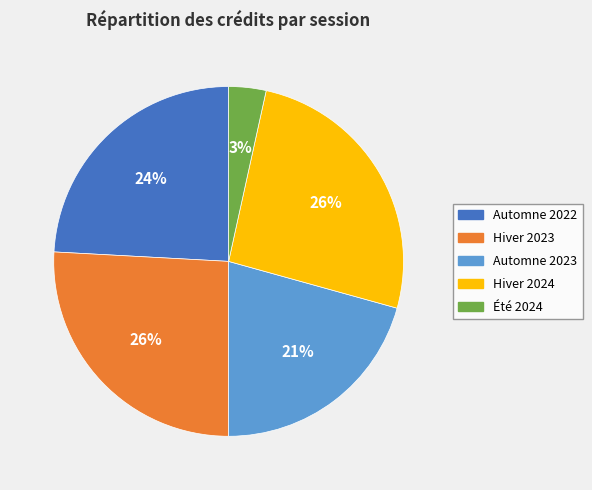

Is the sum of Été 2024 and Automne 2023 greater than half?

No